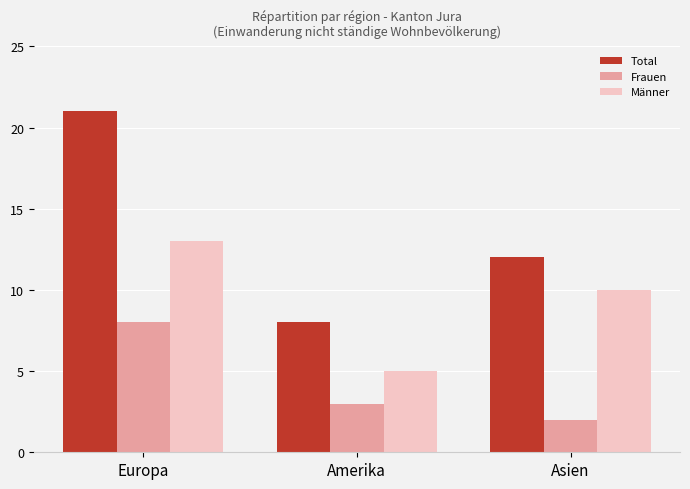

The Frauen series shows 2 at Asien. True or false?

True